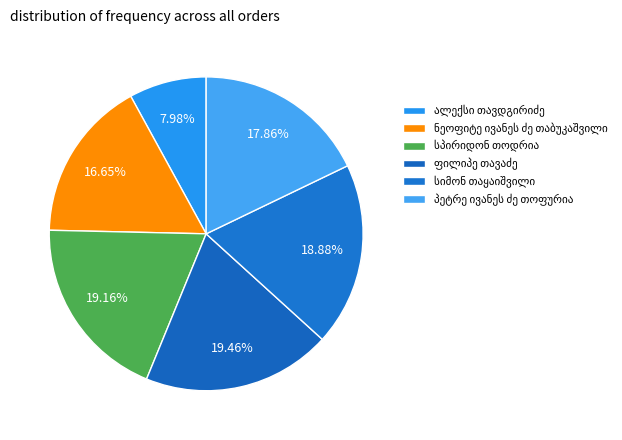

Between პეტრე ივანეს ძე თოფურია and ალექსი თავდგირიძე, which is larger?

პეტრე ივანეს ძე თოფურია